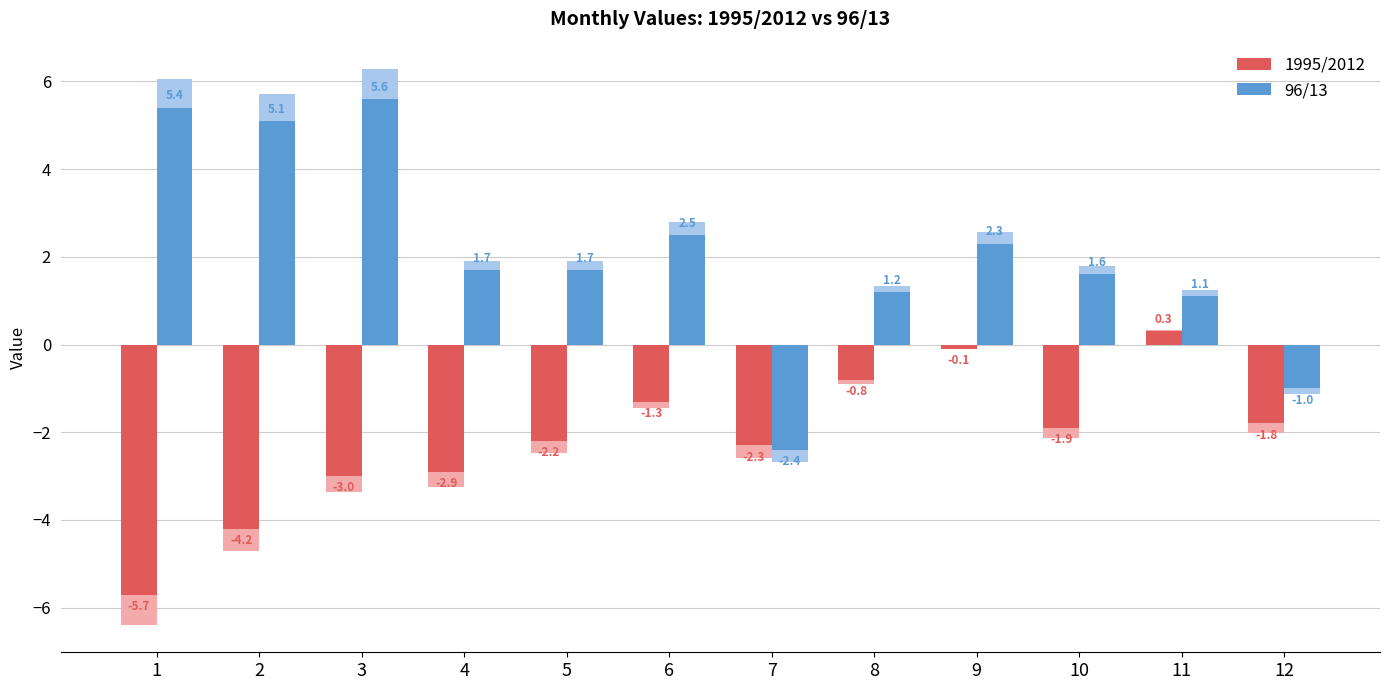

Is the value of 1995/2012 at 6 greater than the value of 96/13 at 12?

No